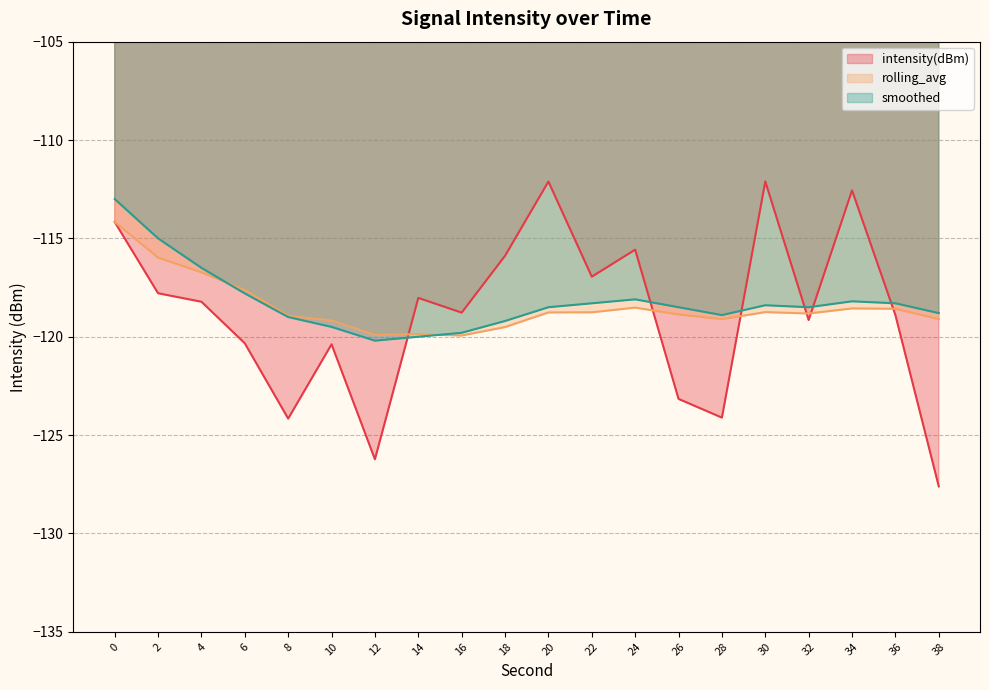

Count the number of data series in this chart.

3